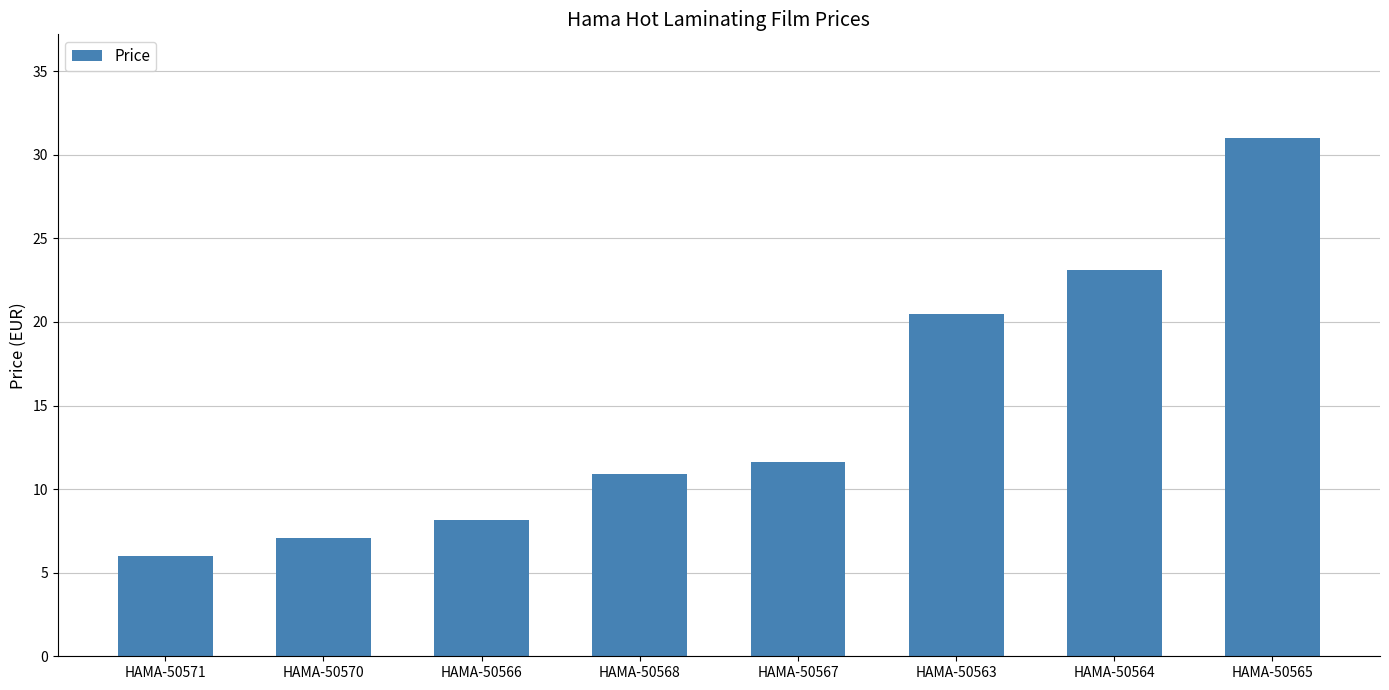

What is the label of the 3rd bar from the left?

HAMA-50566